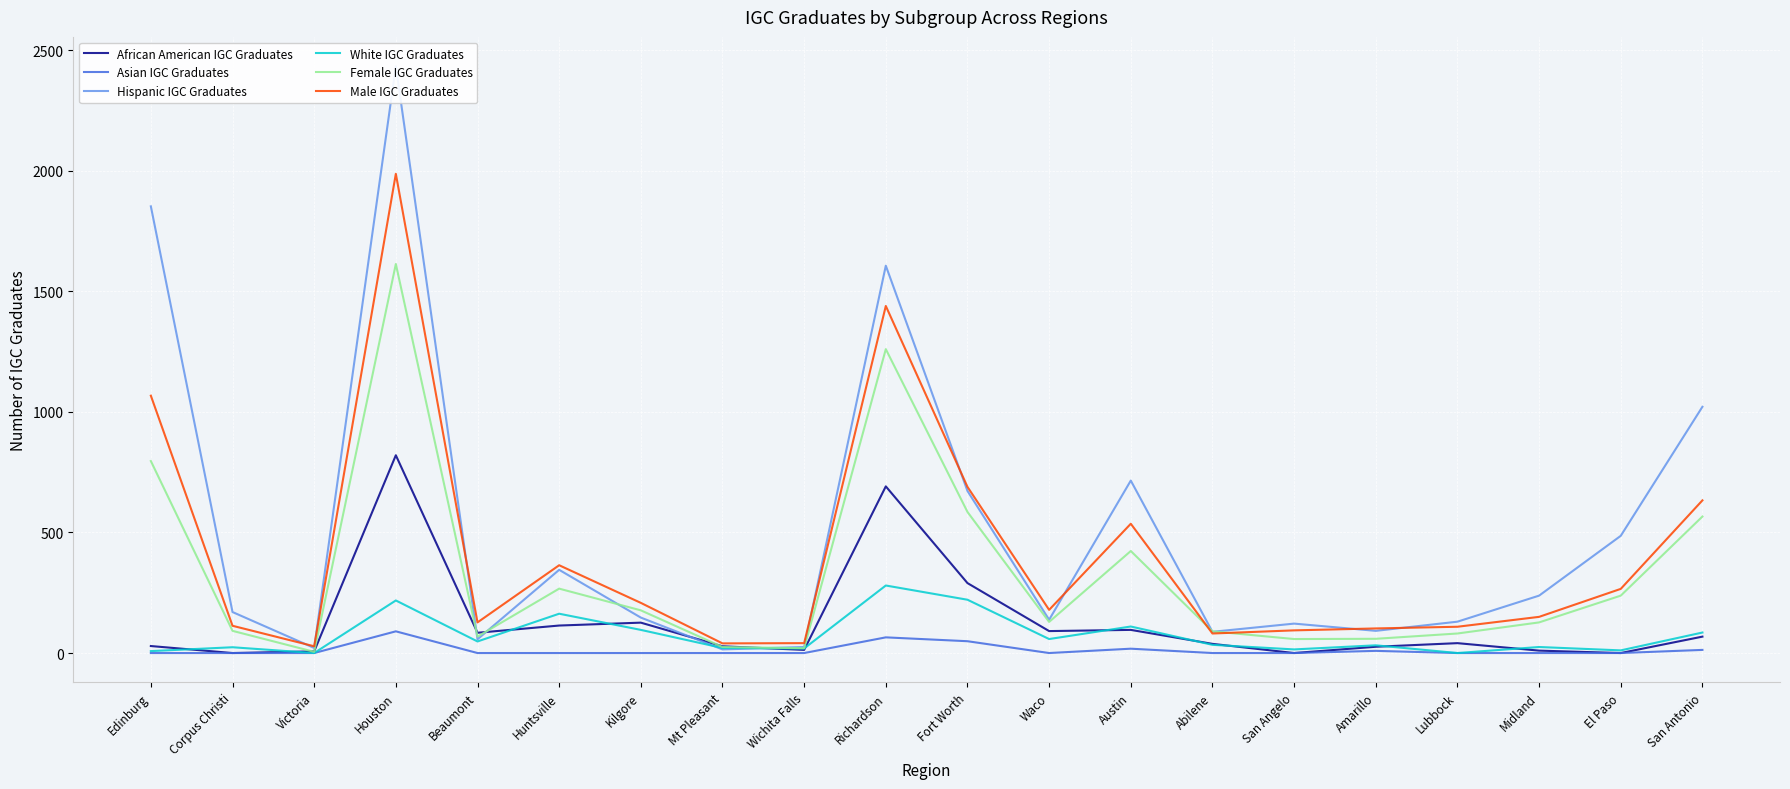

What is the average value of the African American IGC Graduates series?

129